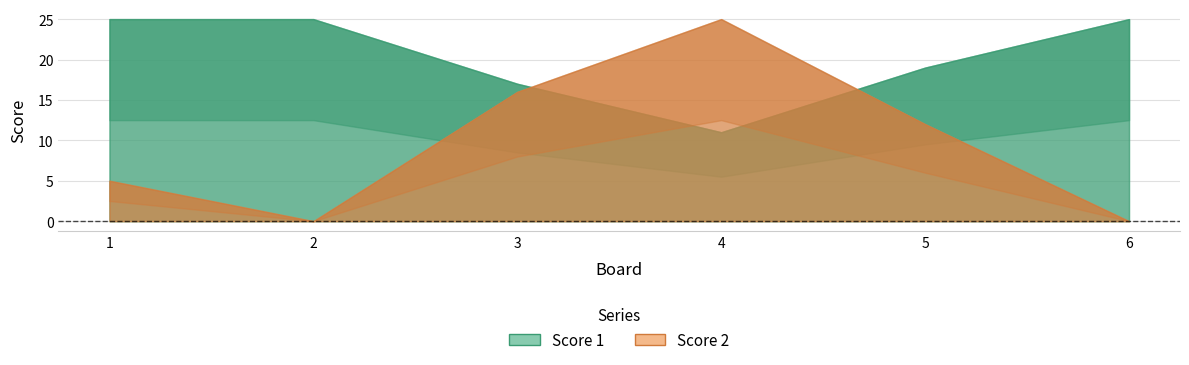

True or false: Score 1 has a value of 29 at 3.

False